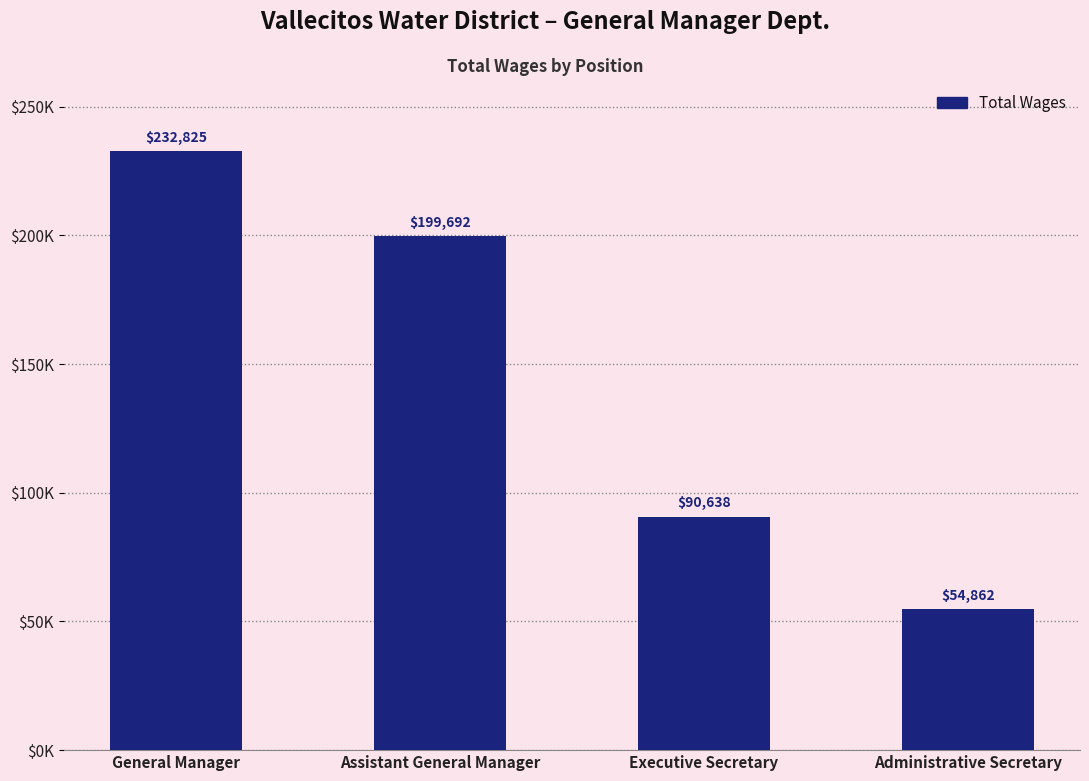

What is the change in value from General Manager to Assistant General Manager?

-33133